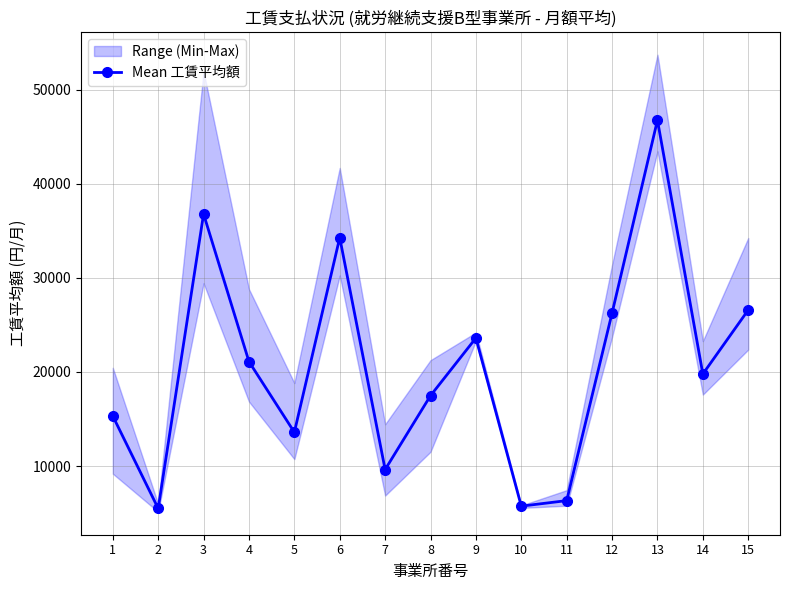

Reading right to left, extract all data points from this chart.

15=26583	14=19781	13=46755	12=26260	11=6328	10=5740	9=23607	8=17480	7=9629	6=34271	5=13592	4=21101	3=36782	2=5492	1=15315